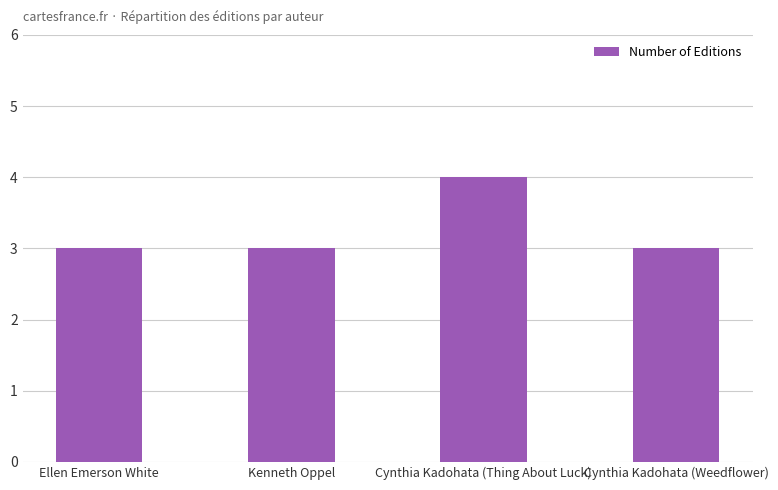

Are the bars horizontal?

No